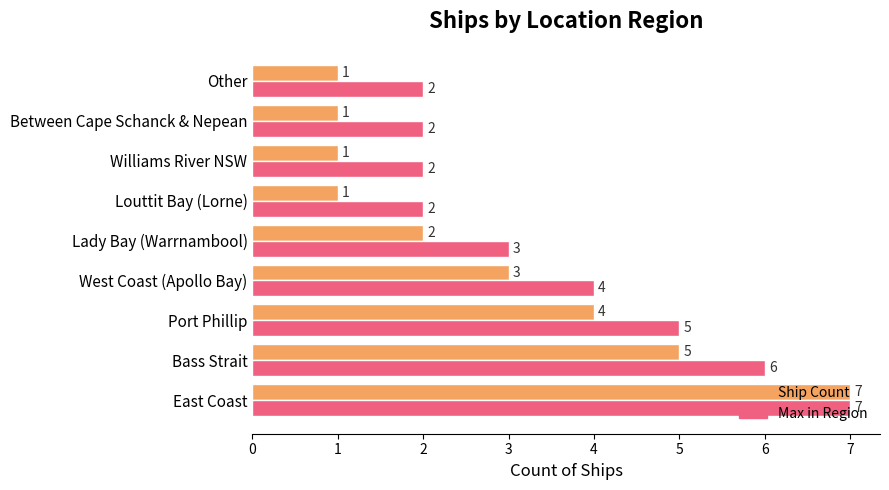

What is the maximum value shown in the chart?

7